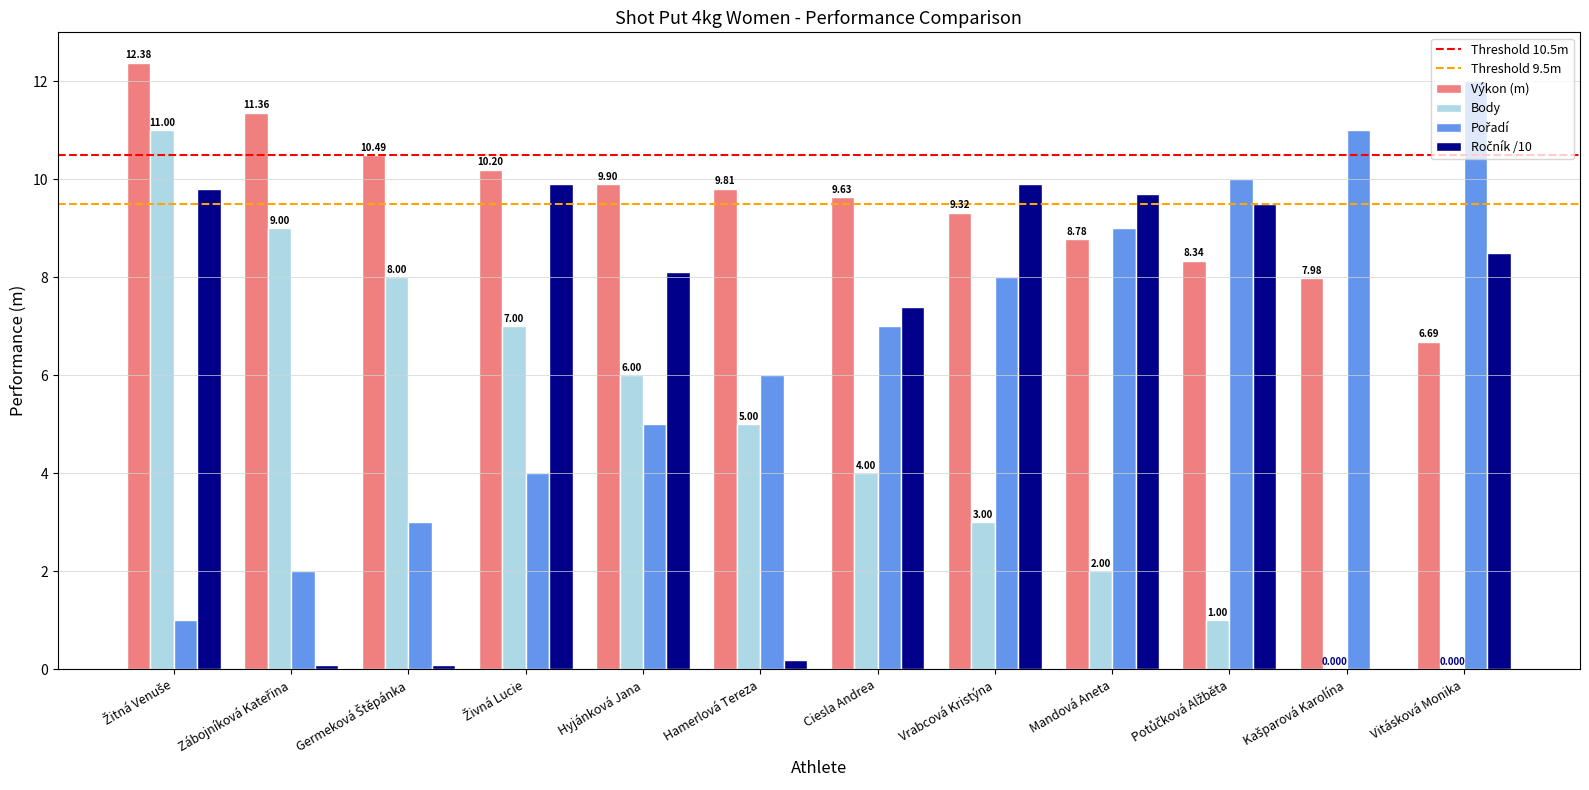

Which series has the largest total across all categories?

Výkon (m)